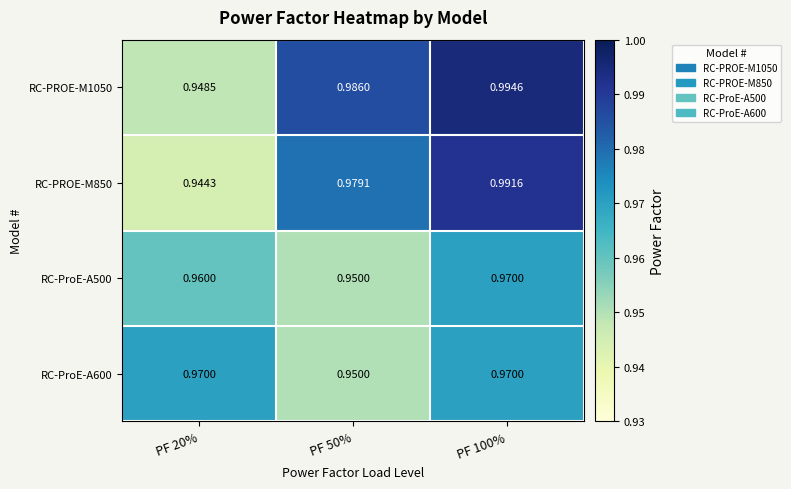

Is the value of RC-PROE-M850 at PF 50% greater than the value of RC-ProE-A500 at PF 50%?

Yes